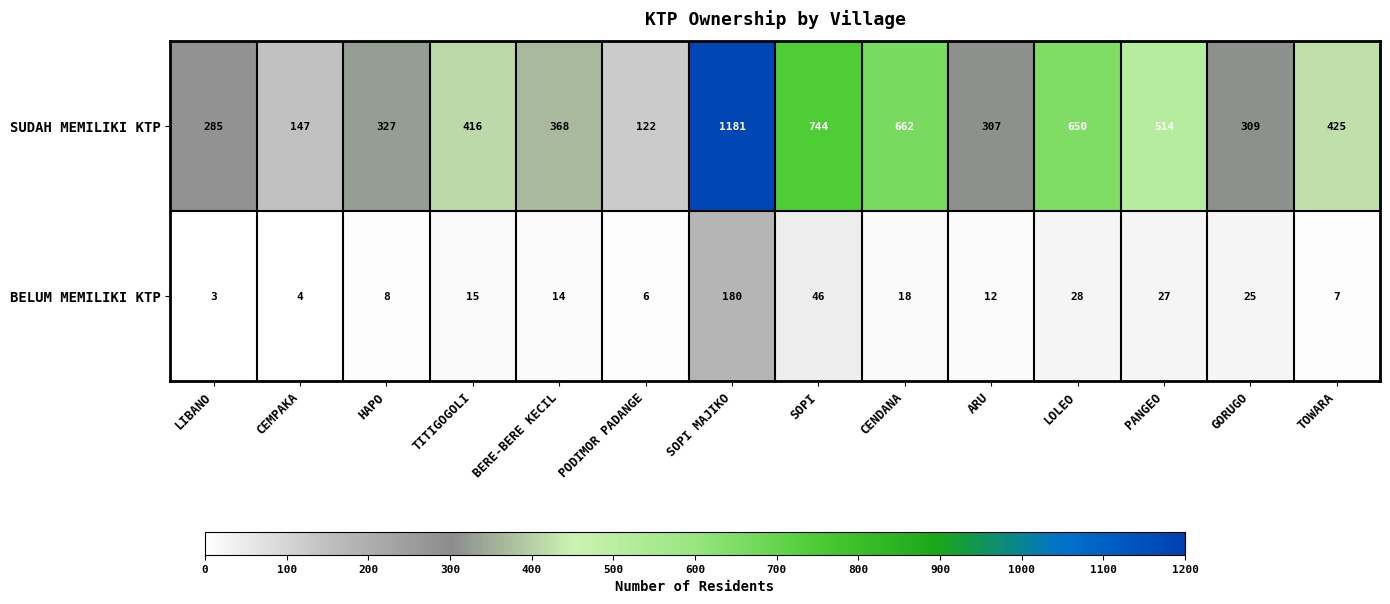

At how many categories does at least one series exceed 959?

1